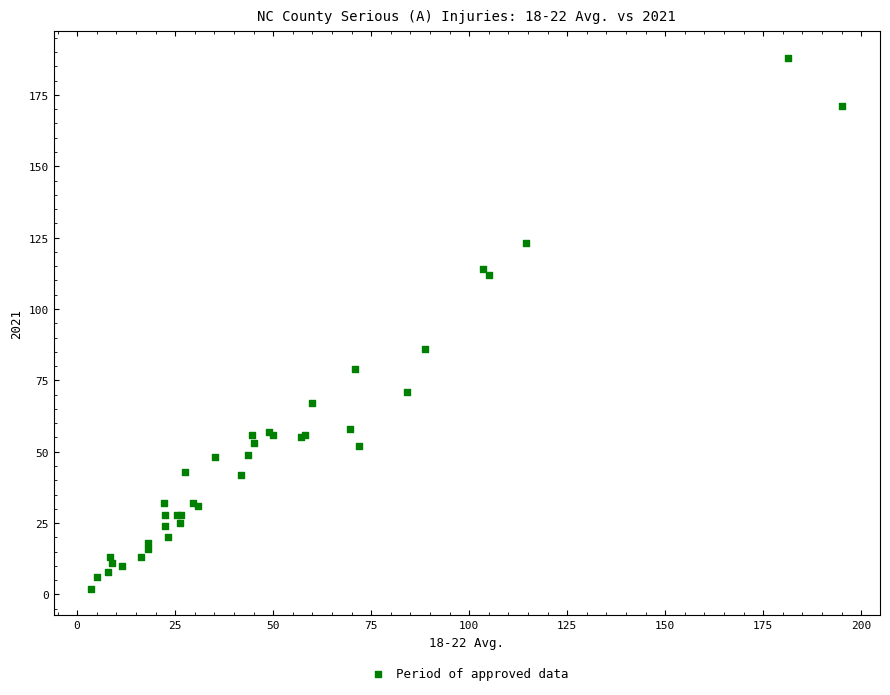

What Y value in the scatter plot is closest to 95?

86